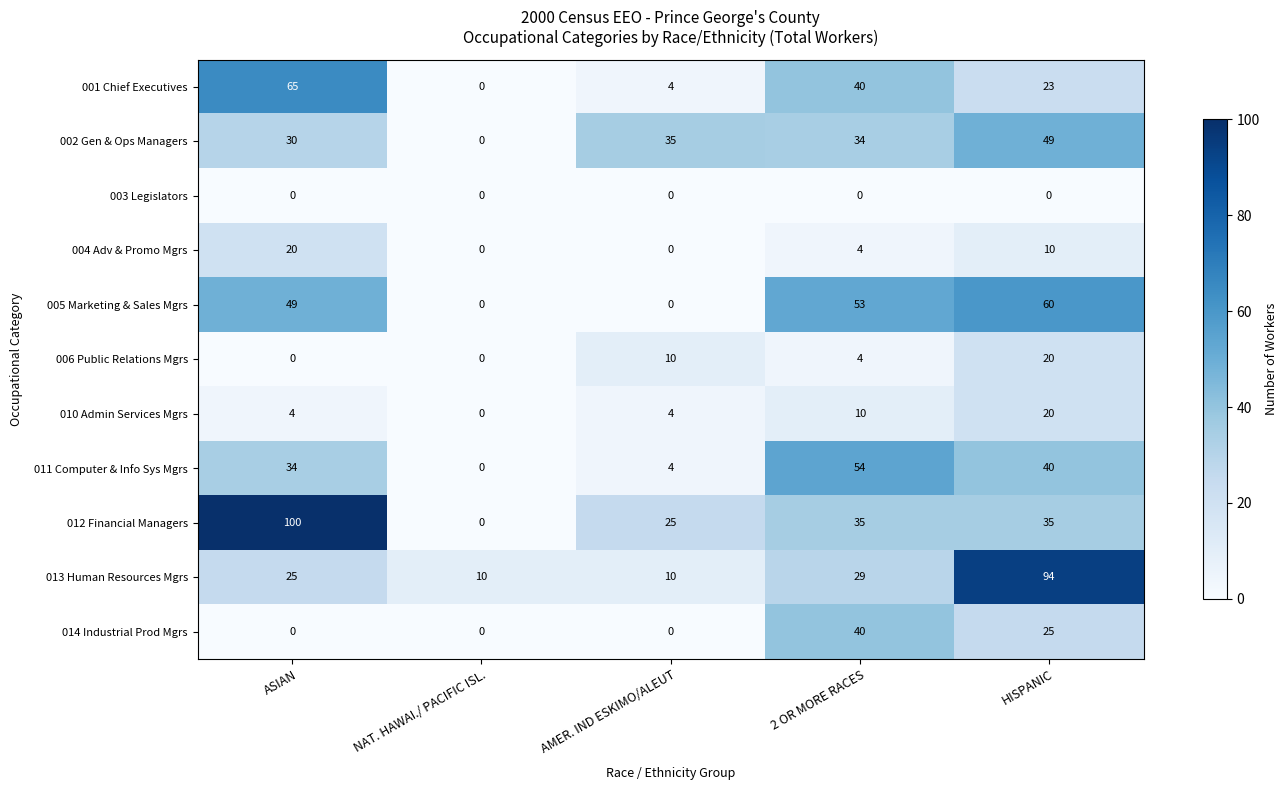

The value of 003 Legislators at ASIAN is 0. True or false?

True